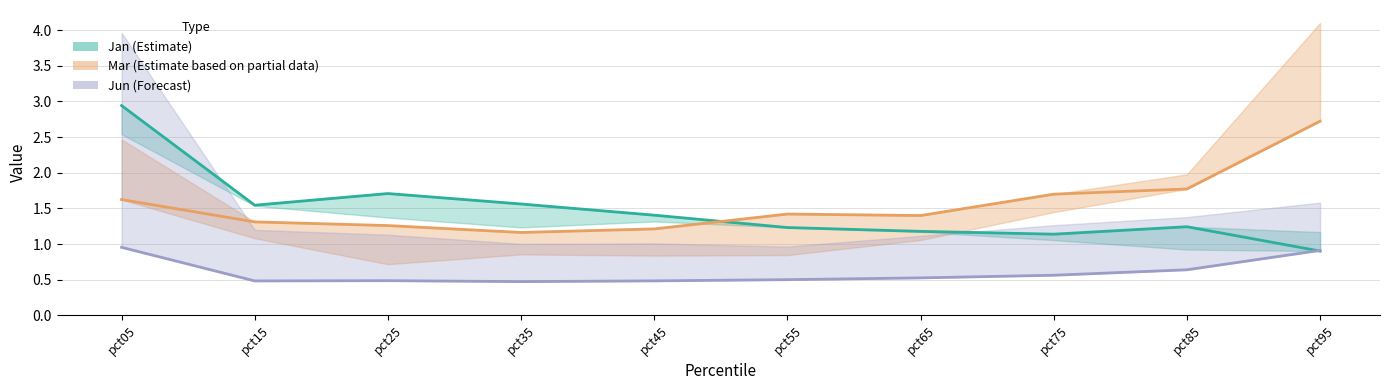

Rank the series at pct45 from highest to lowest value.

Jan, Mar, Jun